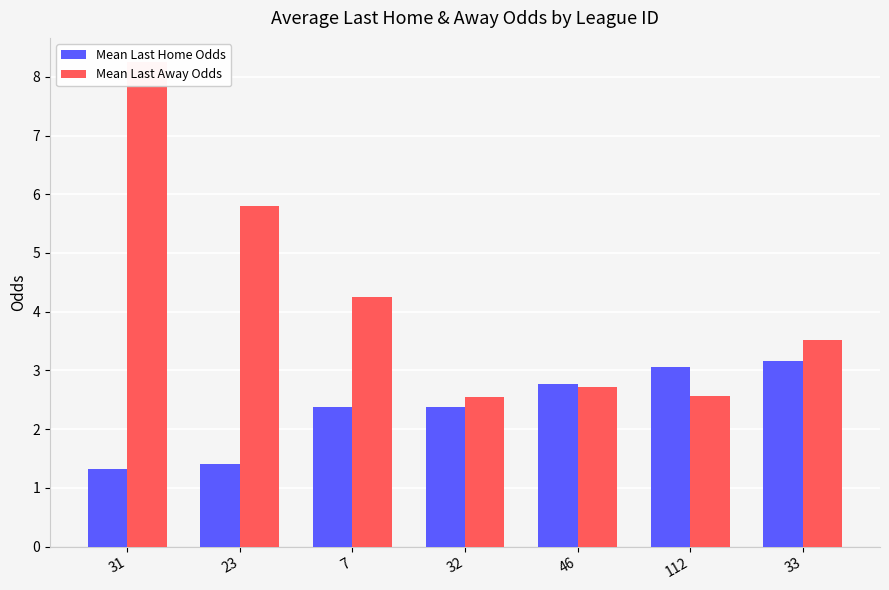

What is the difference between the highest and lowest values at 7?

1.9